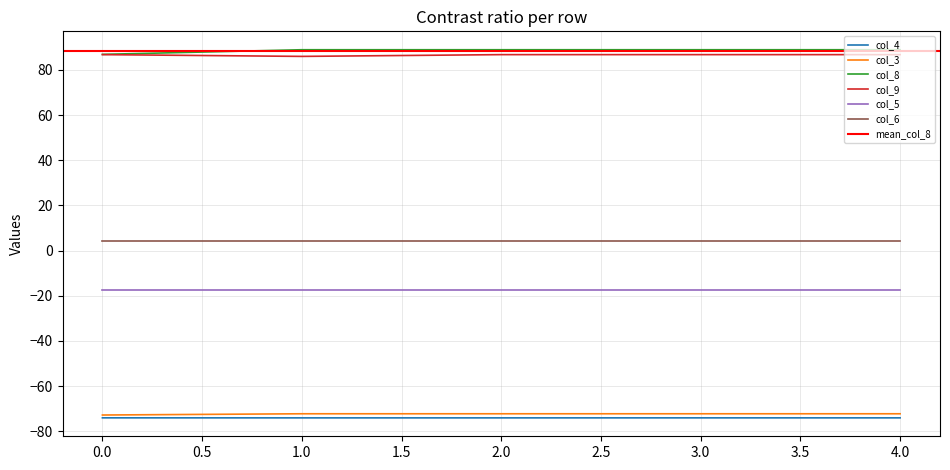

True or false: col_3 and col_4 cross at least once.

False